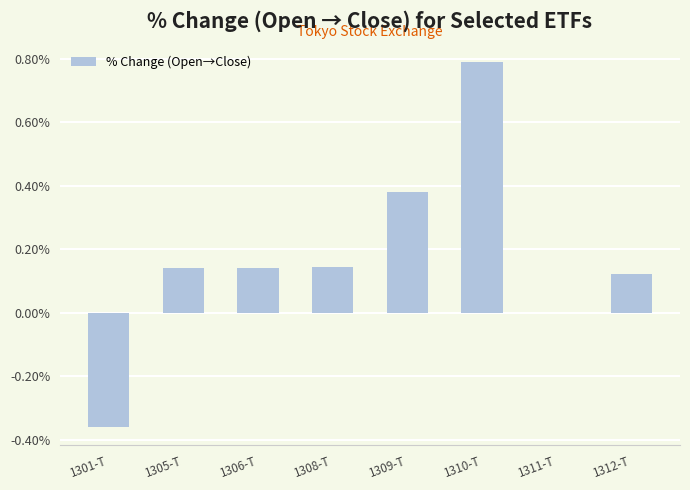

How many values are between 0 and 1?

7